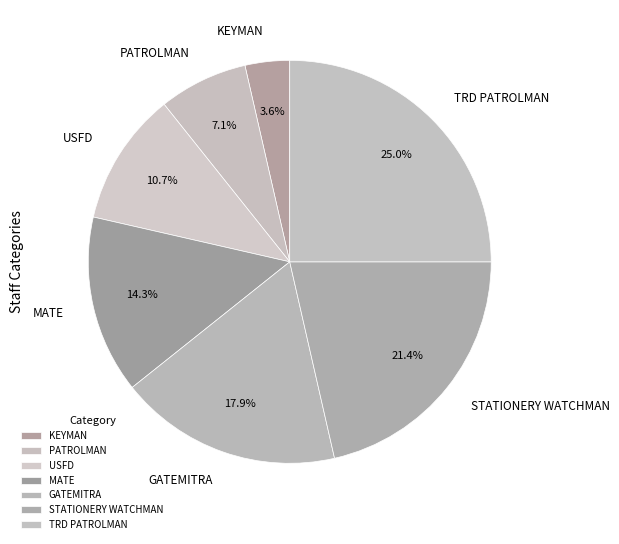

To the nearest percent, what is the average slice percentage?

14%